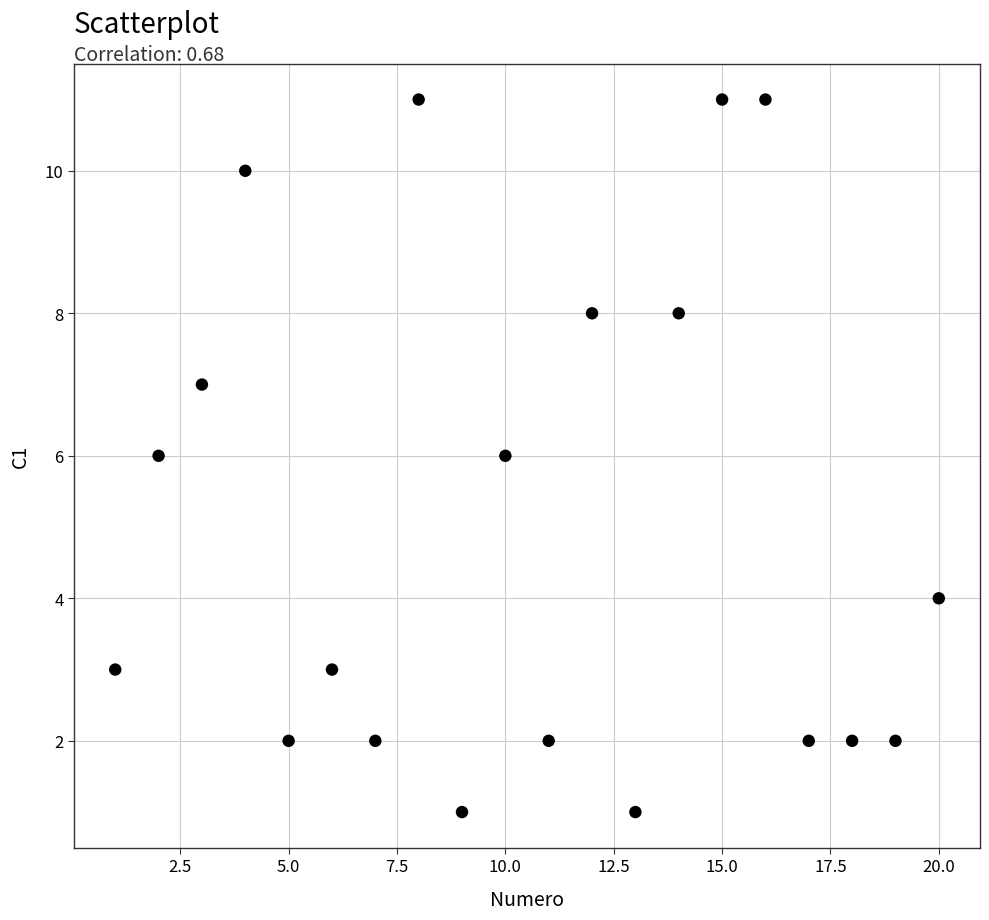

What is the range of X values (max minus min)?

19